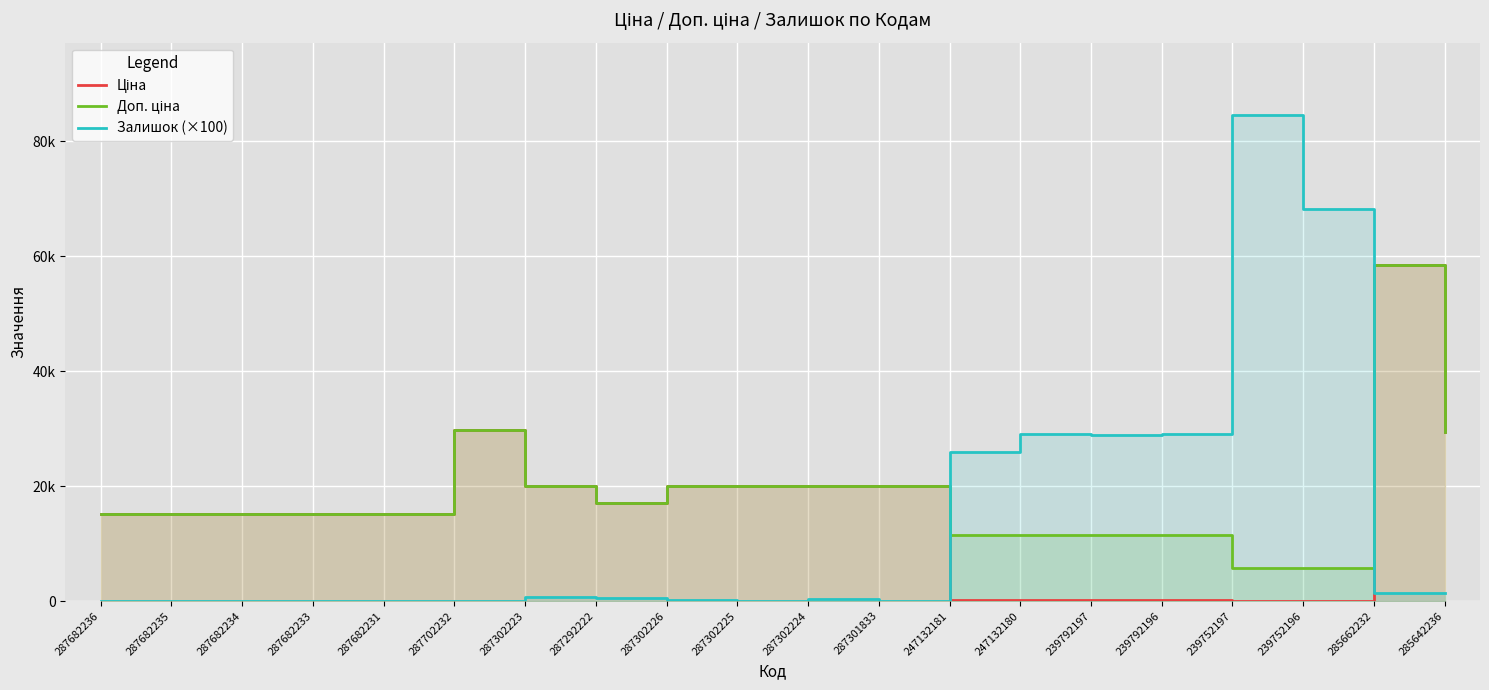

What is the difference between the second highest and second lowest values in the Ціна series?

29690.2